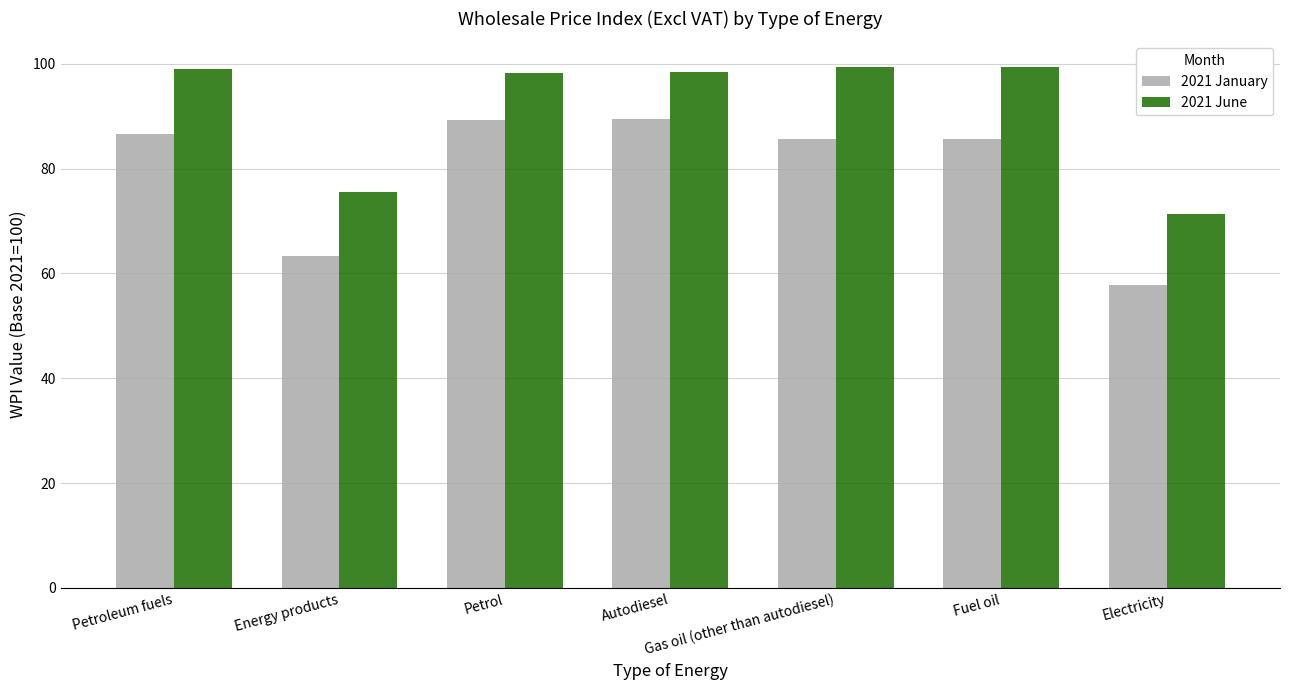

What is the label of the 7th bar from the right?

Petroleum fuels